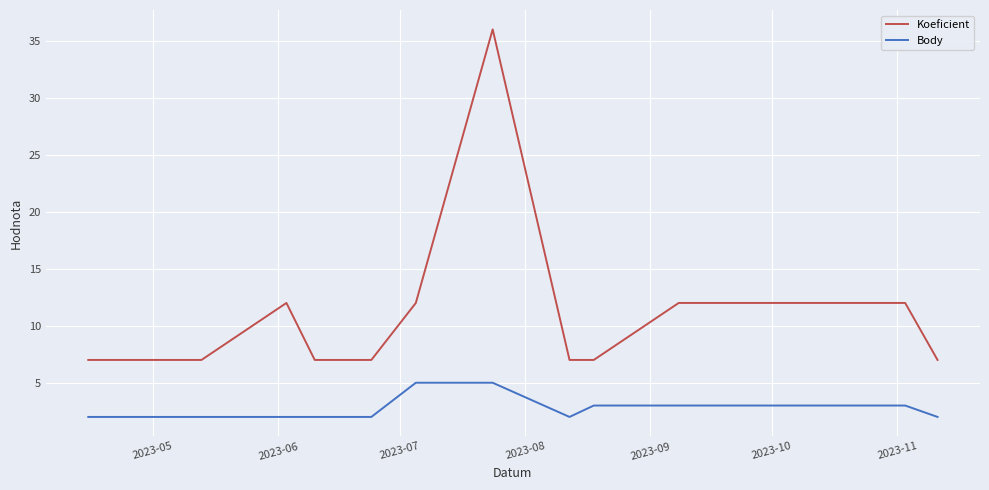

What is the maximum value shown in the chart?

36